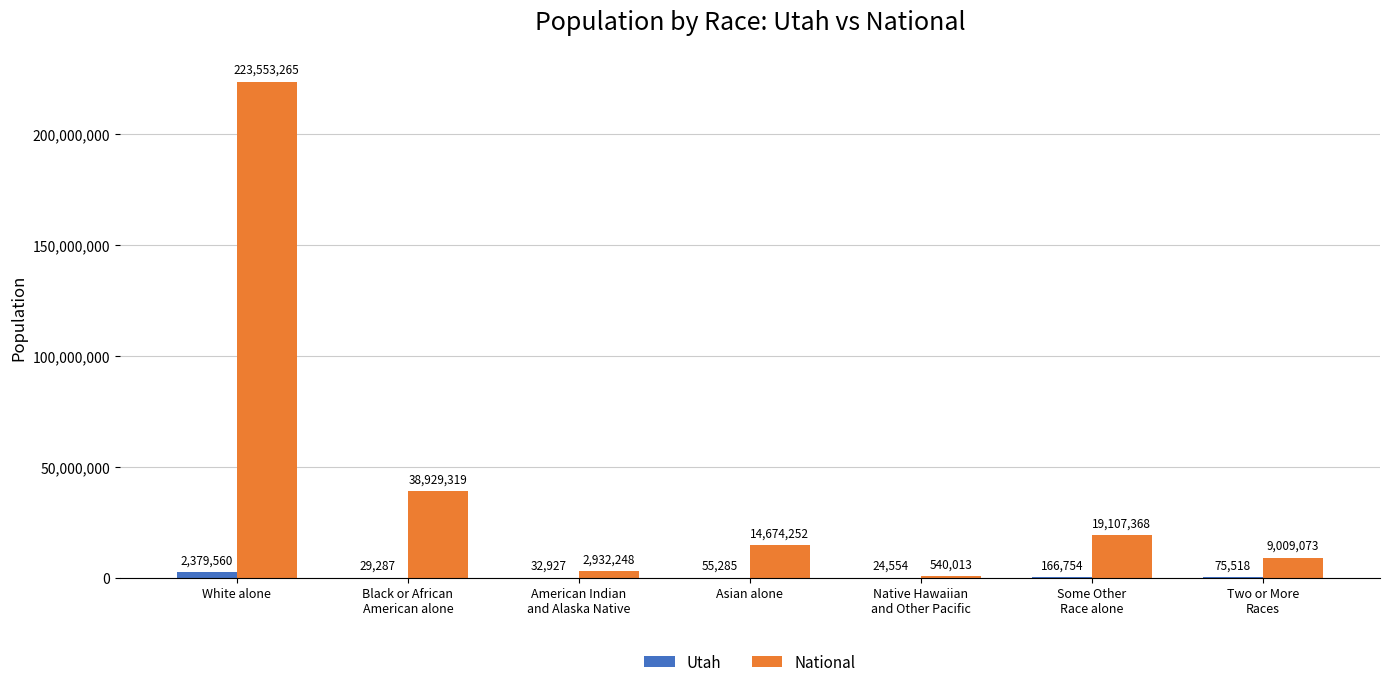

Which series has the largest total across all categories?

National